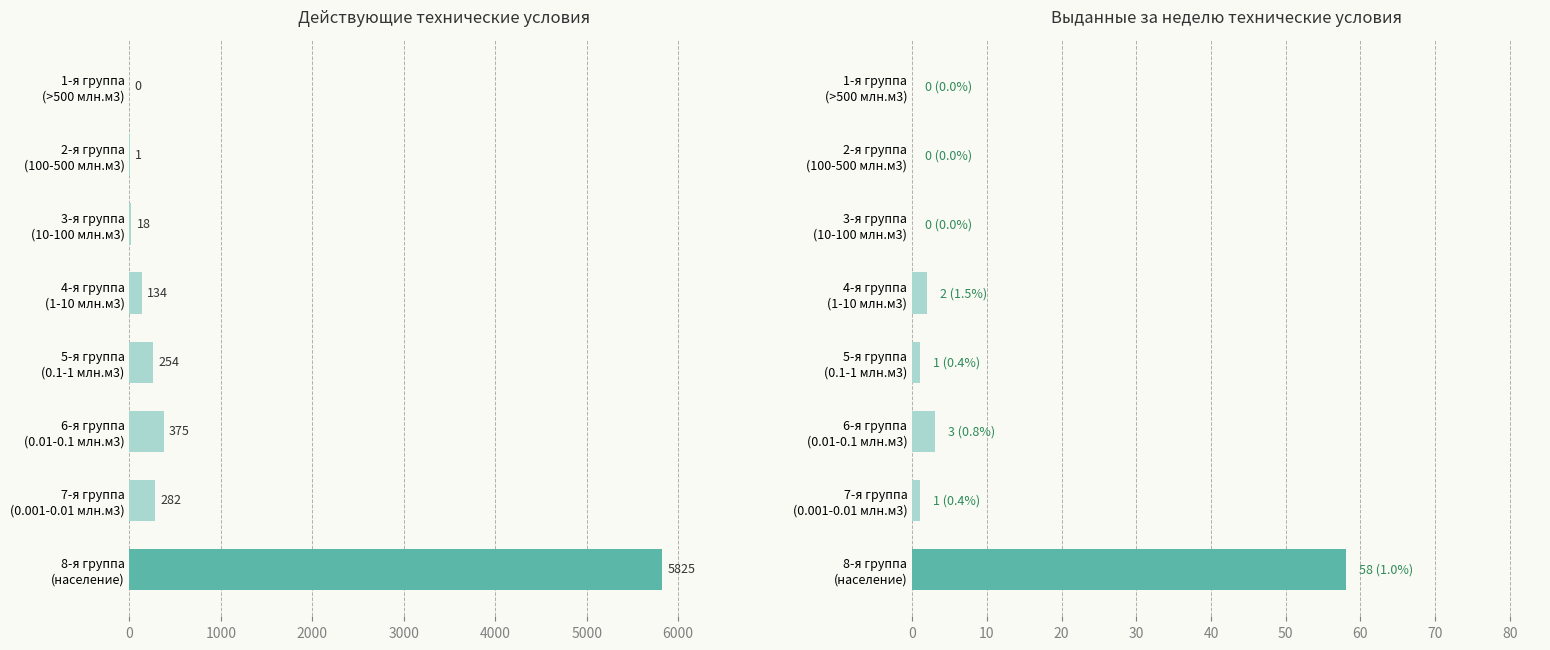

What is the value of the Действующие bar at the 4th from the left?

134